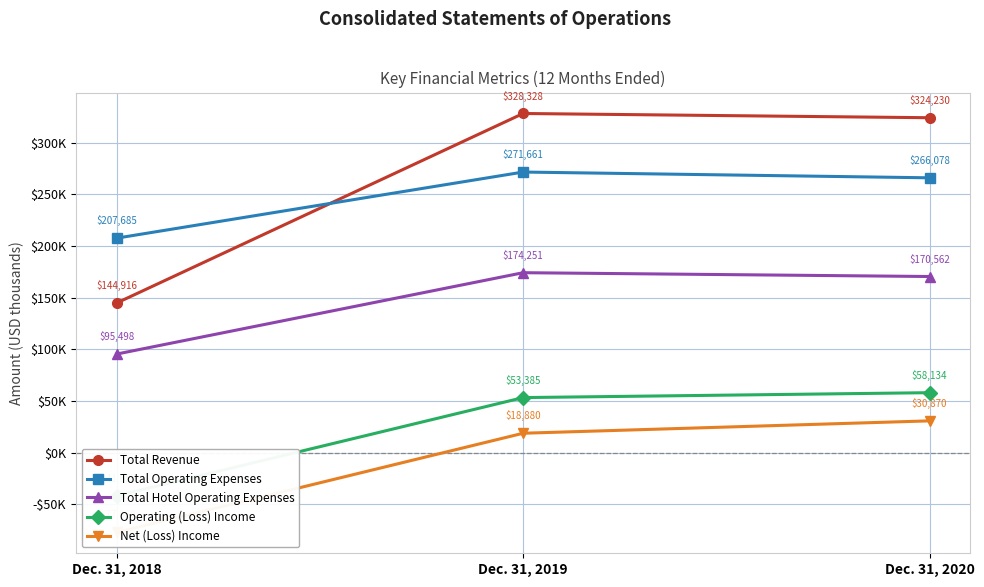

Reading left to right, what are all the values shown in this chart?

Total Revenue: 144916	328328	324230
Total Operating Expenses: 207685	271661	266078
Total Hotel Operating Expenses: 95498	174251	170562
Operating (Loss) Income: -41653	53385	58134
Net (Loss) Income: -77020	18880	30870